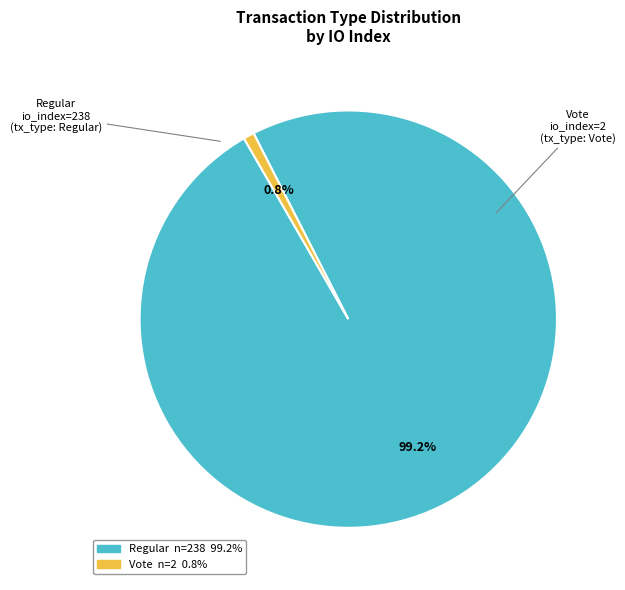

Is there a majority slice in this chart?

Yes